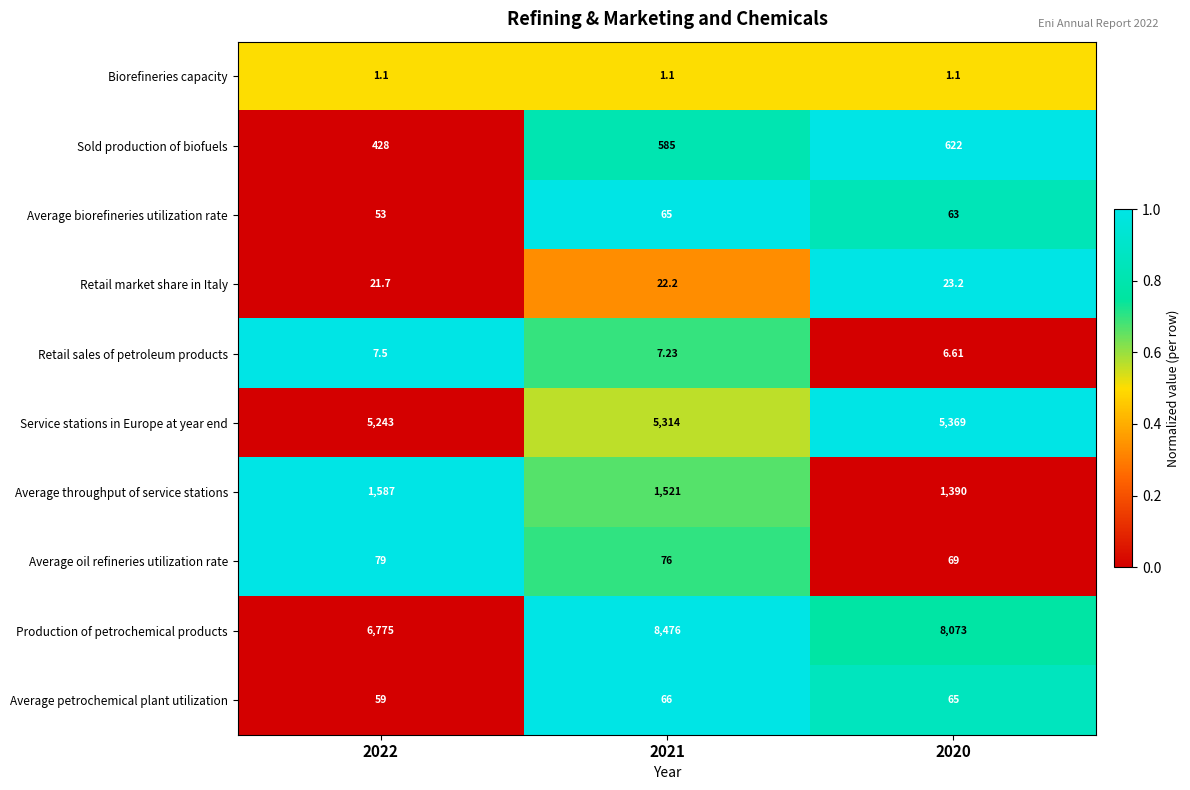

What is the difference between the highest and lowest values at 2022?

6773.9